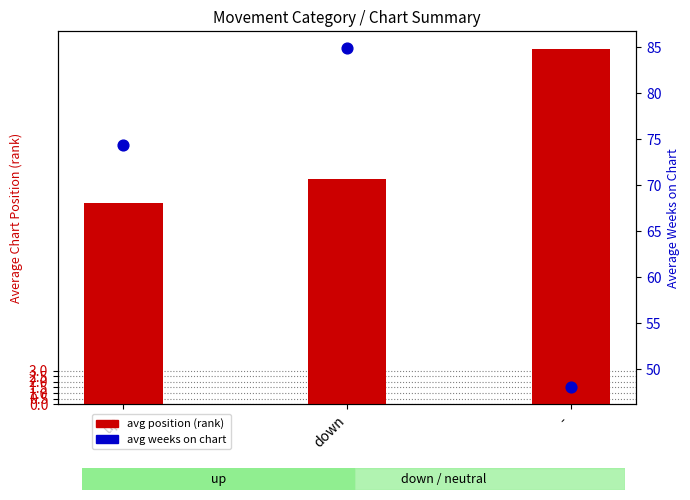

What are all the series names shown in the legend?

avg position (rank), avg weeks on chart